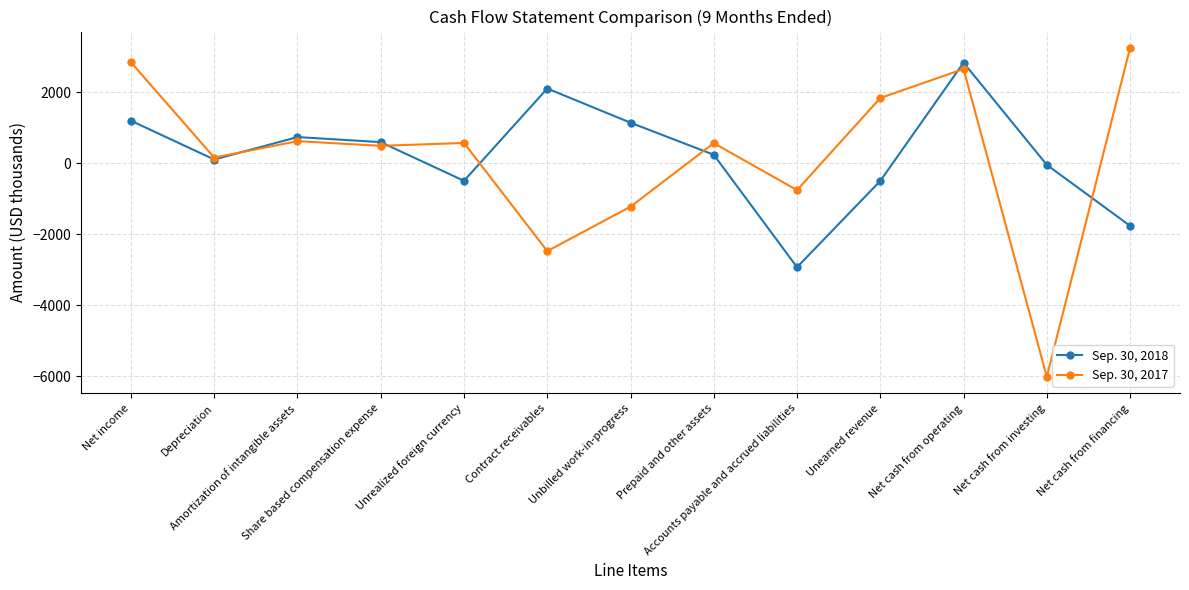

What is the approximate value of Sep. 30, 2017 at Depreciation, to the nearest 10?

160